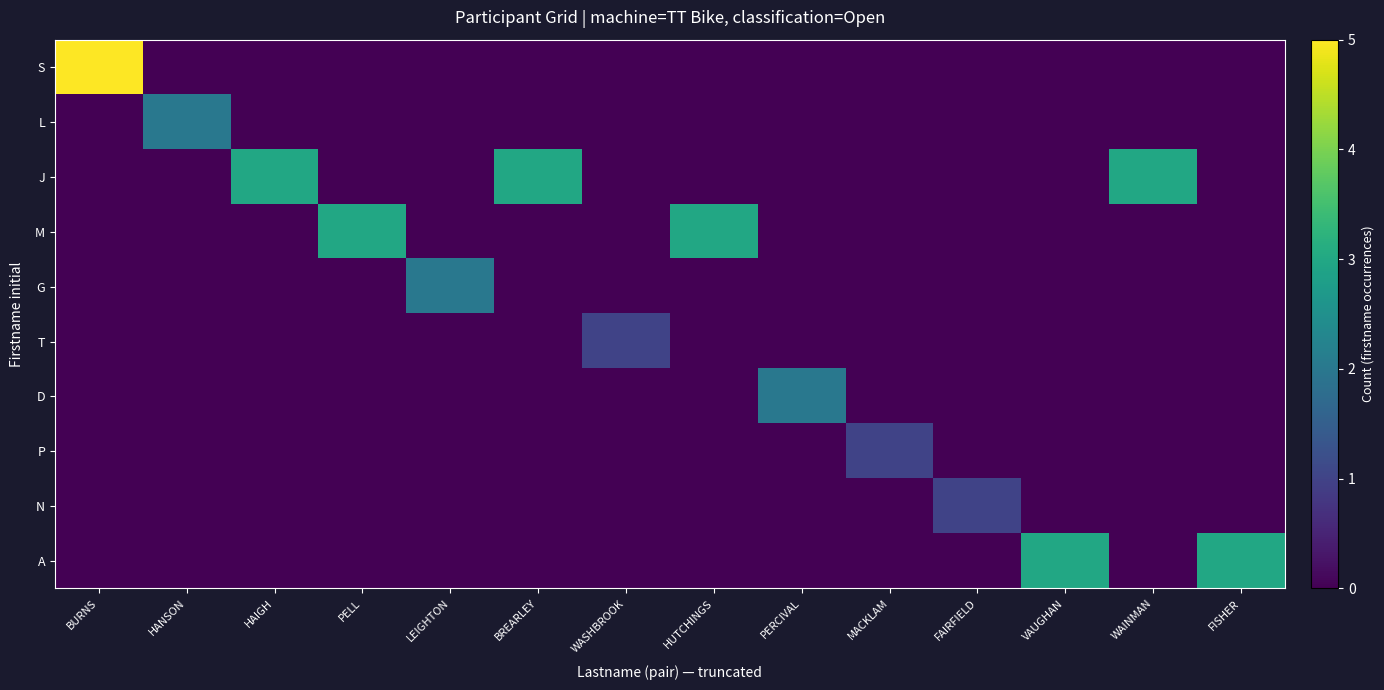

List the series in order of their peak value, lowest first.

T, P, N, L, G, D, J, M, A, S